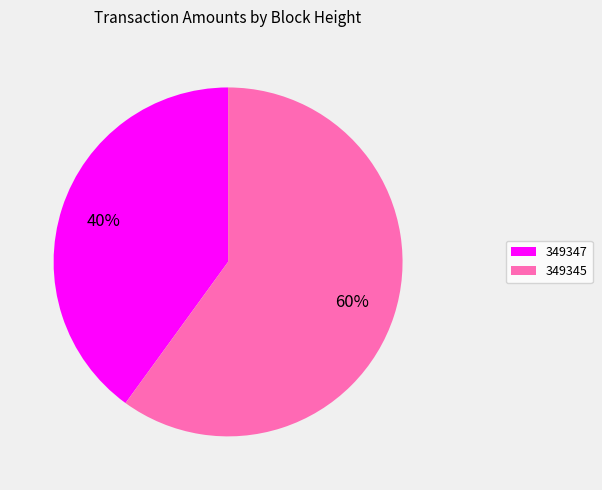

Which category has the biggest portion of the pie?

349345